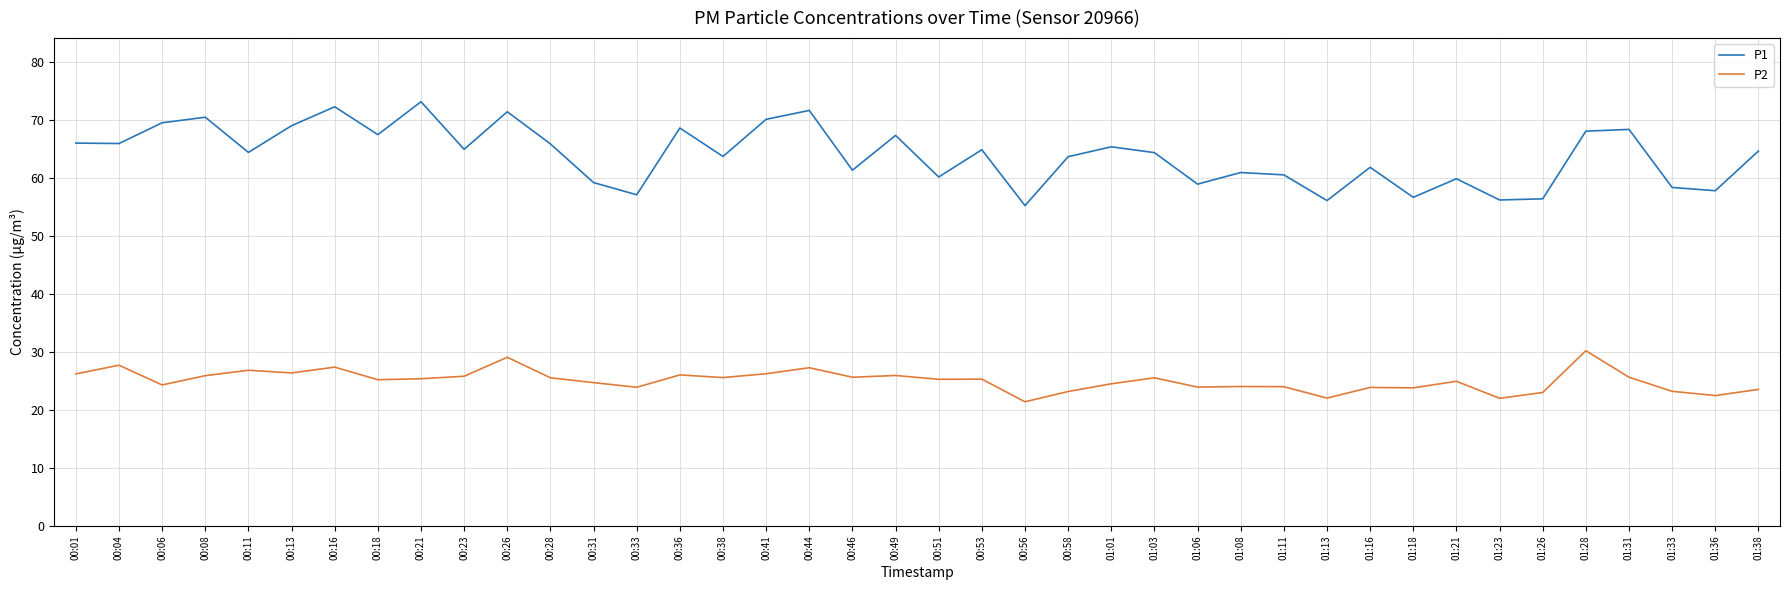

Where does the P2 series first go above 25?

00:01